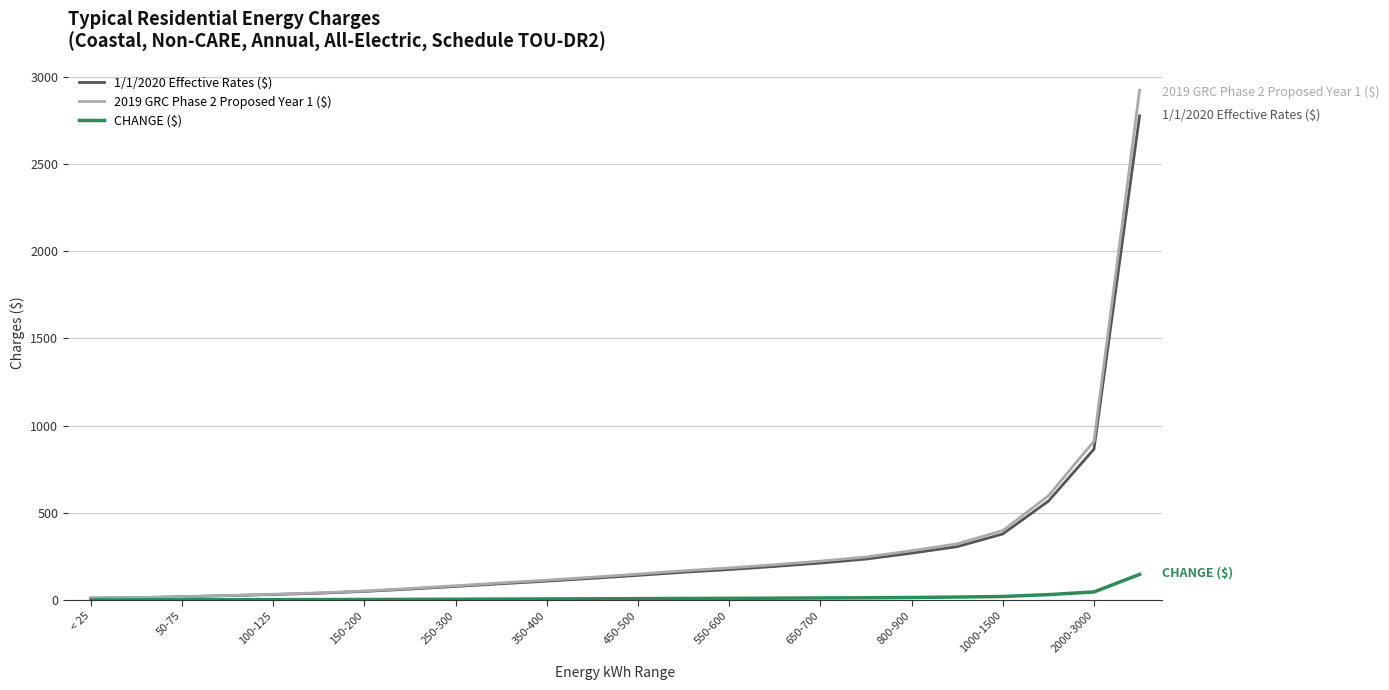

Does the chart display data point markers on the line(s)?

No